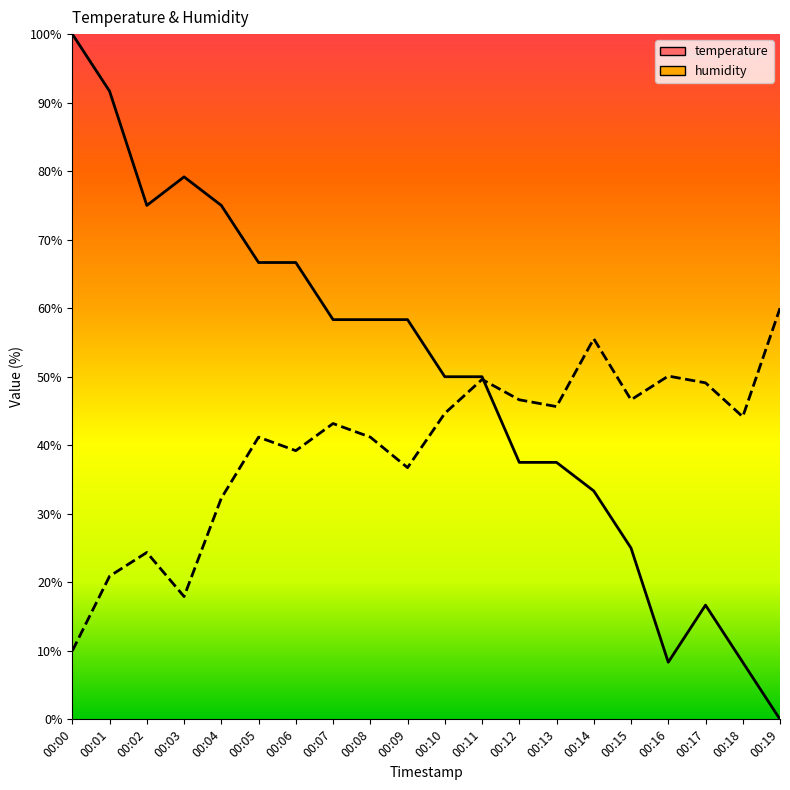

Reading left to right, extract all data points from this chart.

temperature: 100.0	91.7	75.0	79.2	75.0	66.7	66.7	58.3	58.3	58.3	50.0	50.0	37.5	37.5	33.3	25.0	8.3	16.7	8.3	0.0
humidity: 10.0	20.9	24.4	17.9	32.3	41.2	39.2	43.2	41.2	36.7	44.7	49.6	46.6	45.6	55.5	46.6	50.1	49.1	44.2	60.0